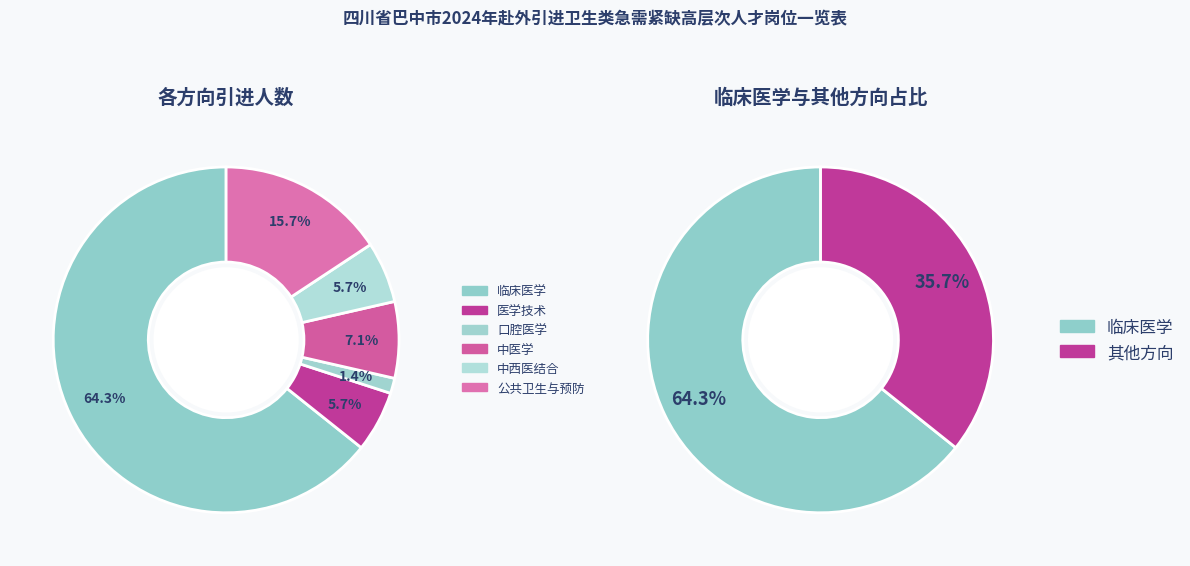

True or false: 中西医结合 accounts for 1% of the total.

False